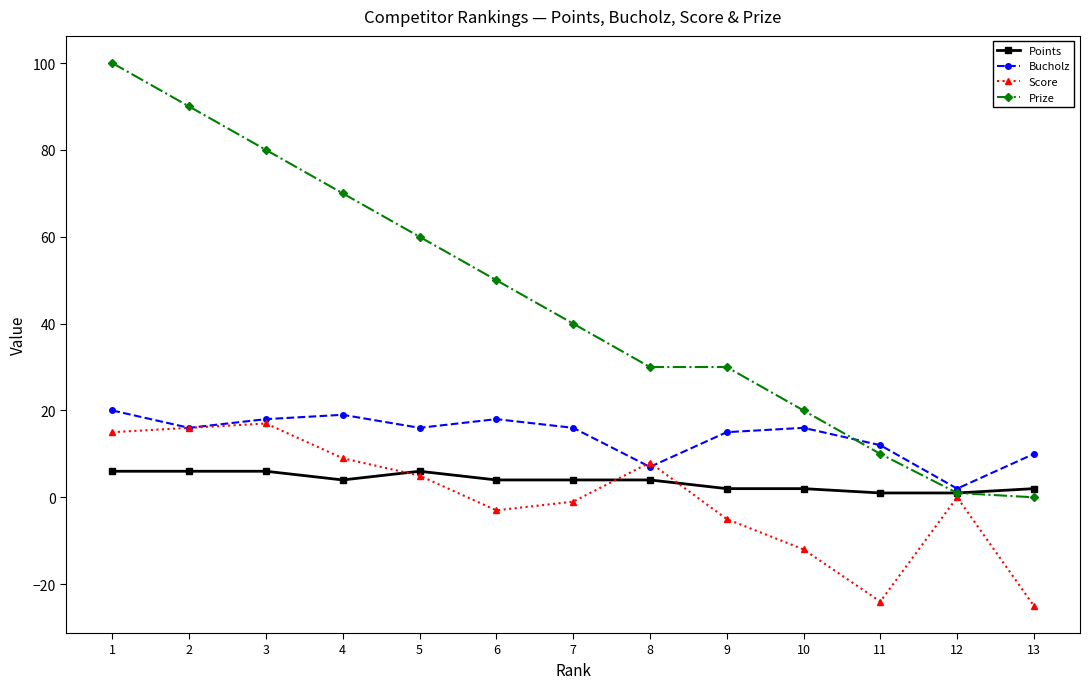

Is it true that Prize equals 29 at 6?

False